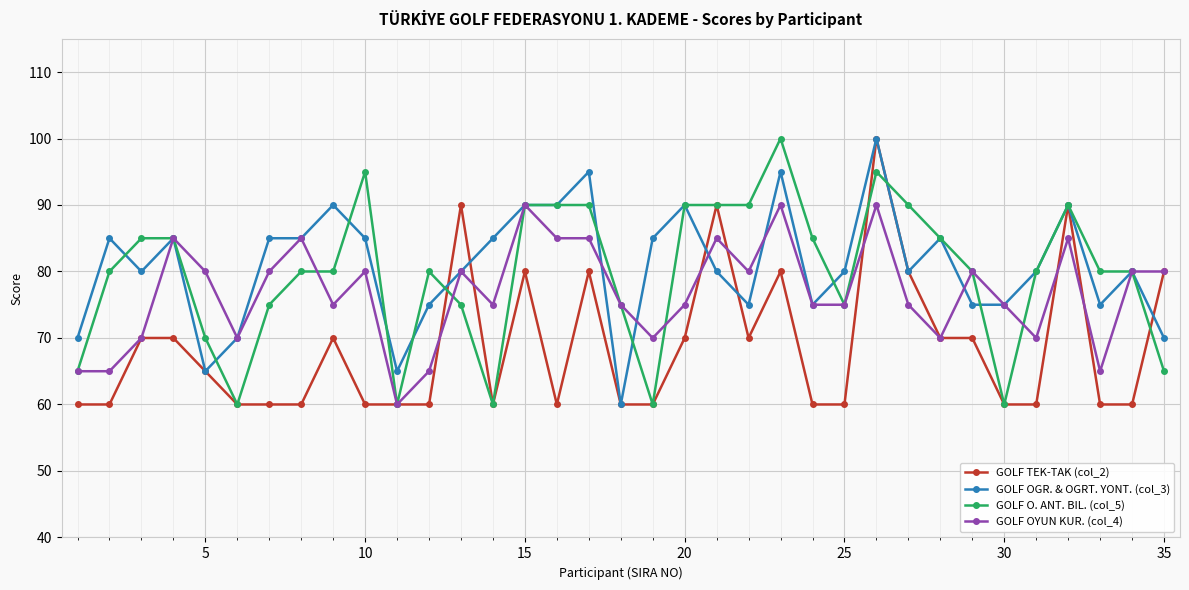

What is the highest value of the GOLF OYUN KUR. (col_4) series?

90